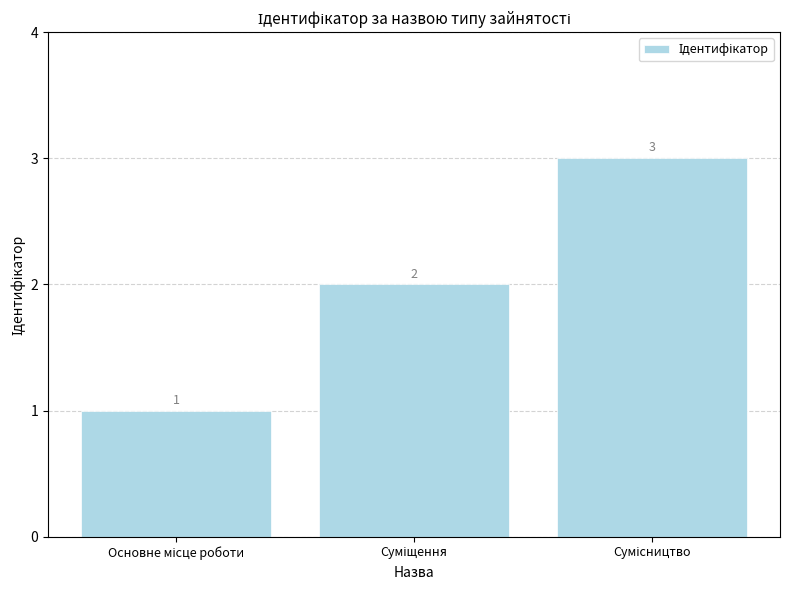

What is the maximum value shown in the chart?

3